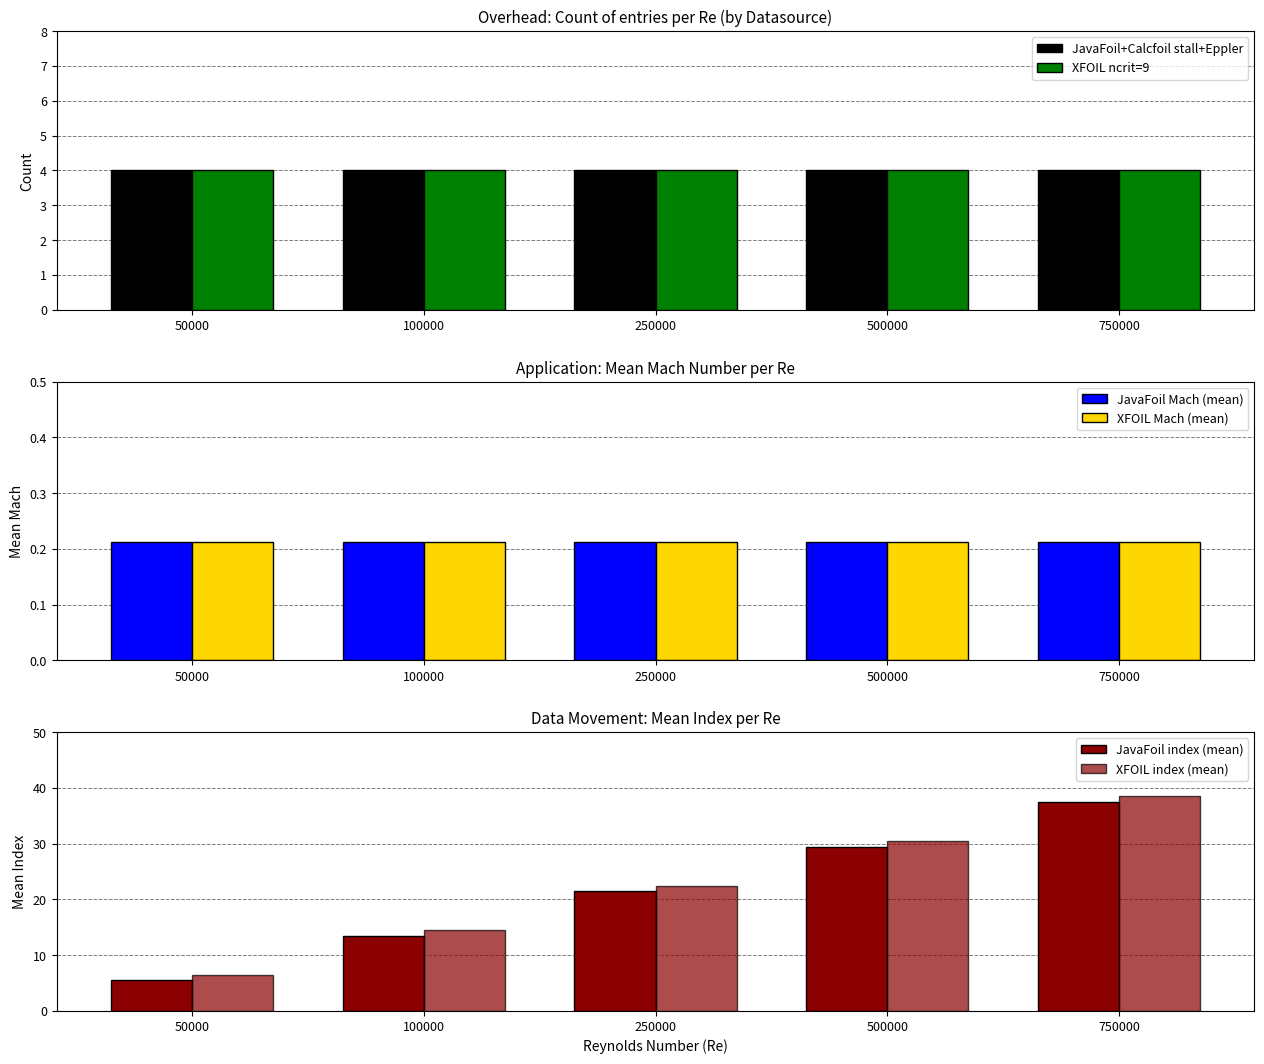

What are all the series names shown in the legend?

JavaFoil+Calcfoil stall+Eppler, XFOIL ncrit=9, JavaFoil Mach (mean), XFOIL Mach (mean), JavaFoil index (mean), XFOIL index (mean)